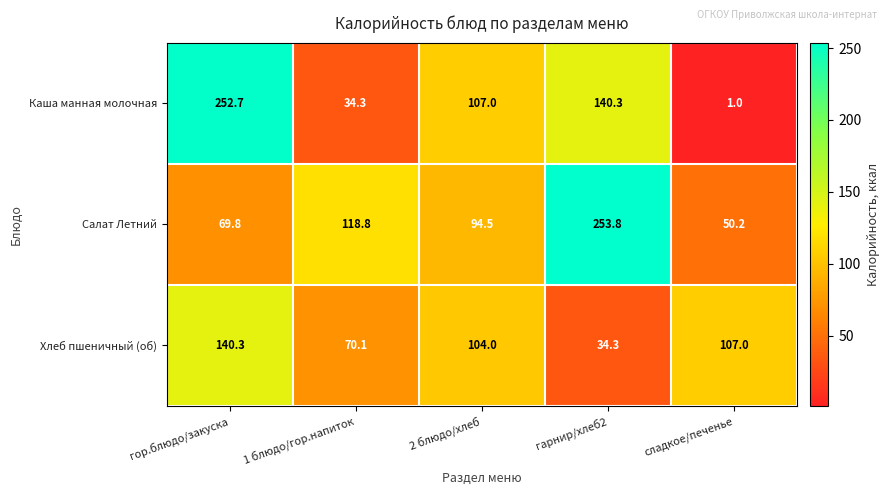

The Хлеб пшеничный (об) series shows 34.3 at гарнир/хлеб2. True or false?

True